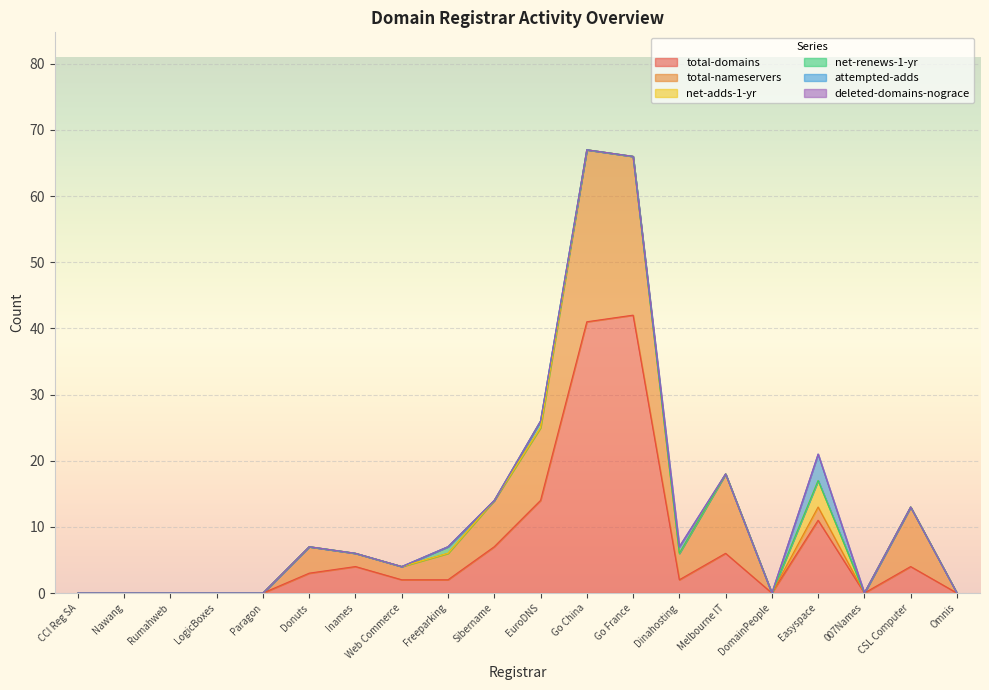

What are all the series names shown in the legend?

total-domains, total-nameservers, net-adds-1-yr, net-renews-1-yr, attempted-adds, deleted-domains-nograce